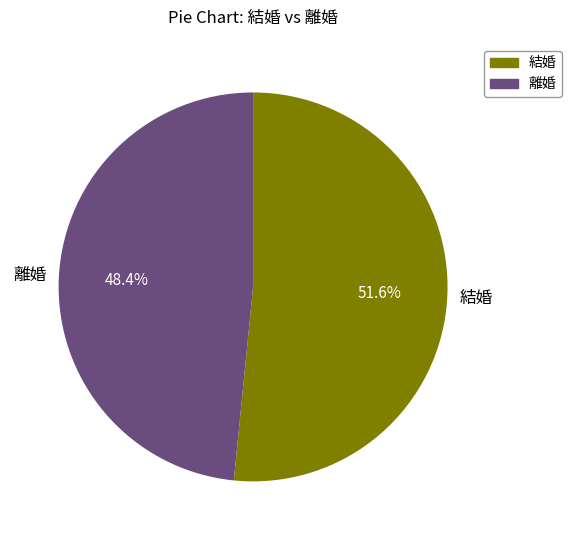

What percentage is the 結婚 slice, to the nearest percent?

52%